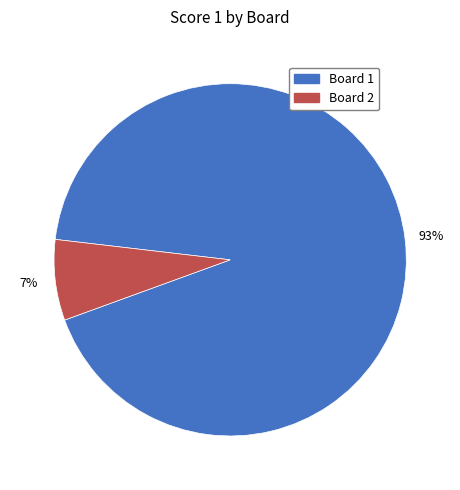

How many slices are in this pie chart?

2